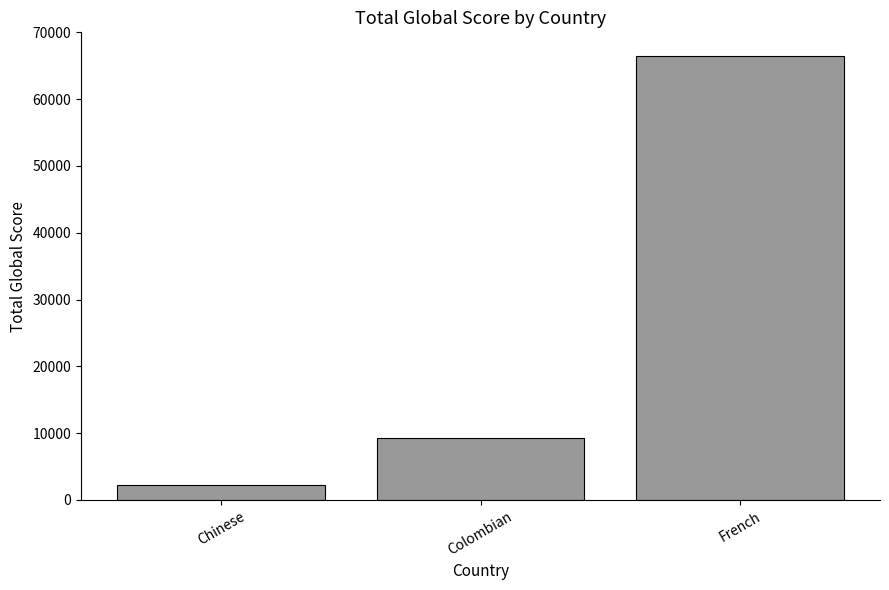

What is the sum of all values?

78031